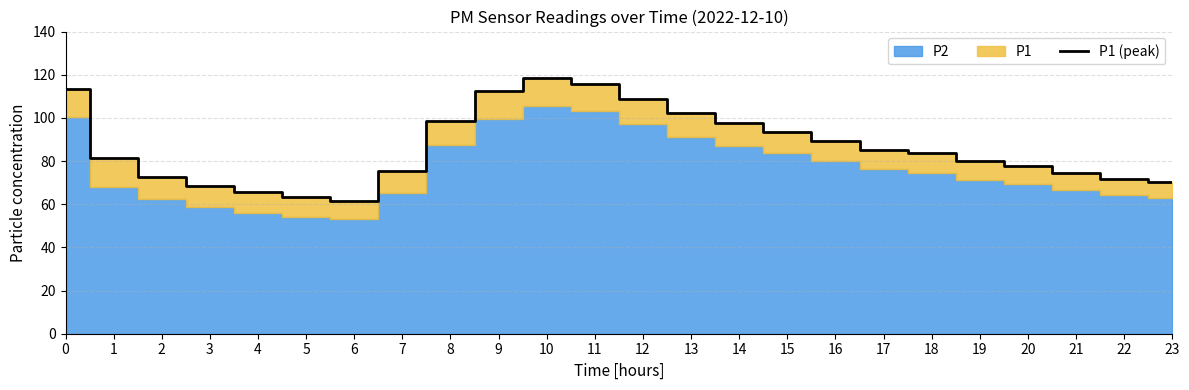

Where is the data nearest to the value 89?

16